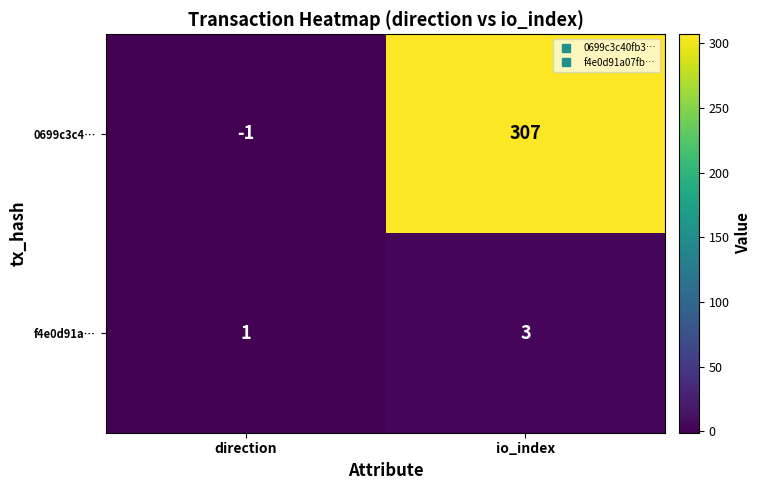

What is the sum of all 0699c3c4… values?

306